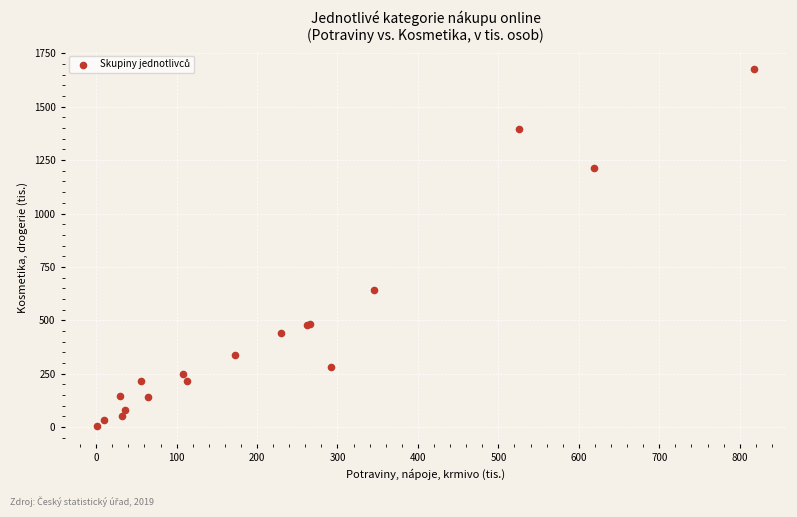

What Y value in the scatter plot is closest to 841?

641.0